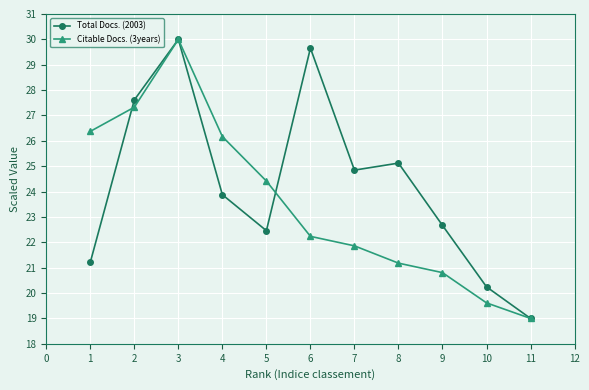

Does the chart have visible grid lines?

Yes